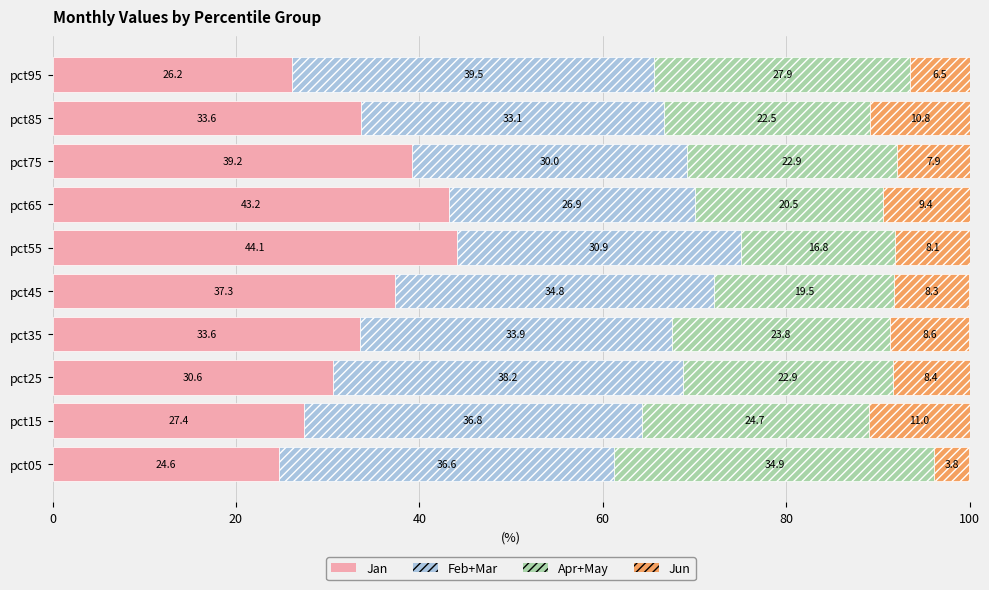

What are all the series names shown in the legend?

Jan, Feb+Mar, Apr+May, Jun